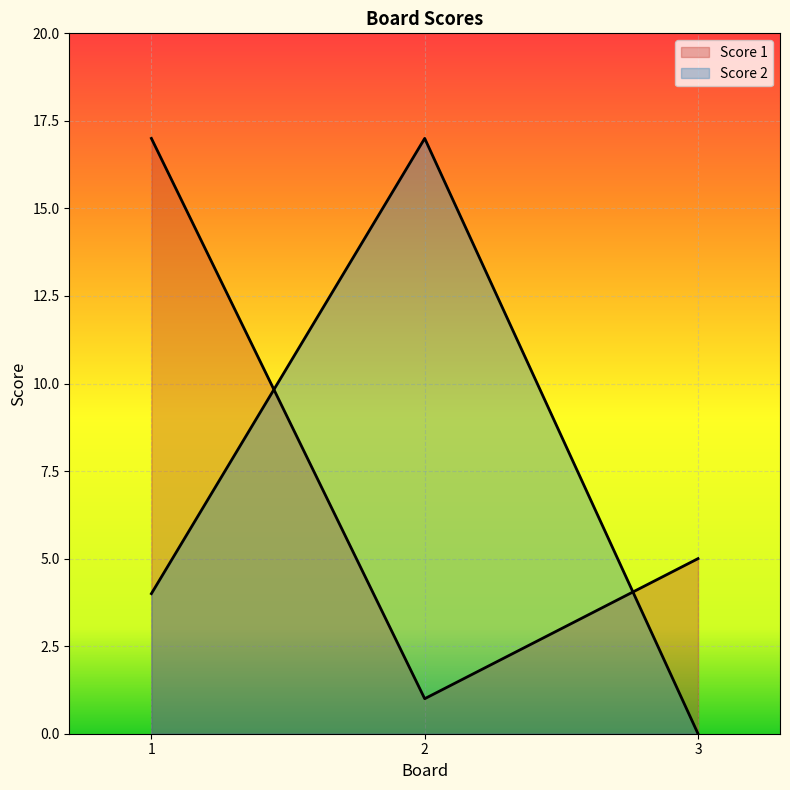

How many lines are shown in the chart?

2